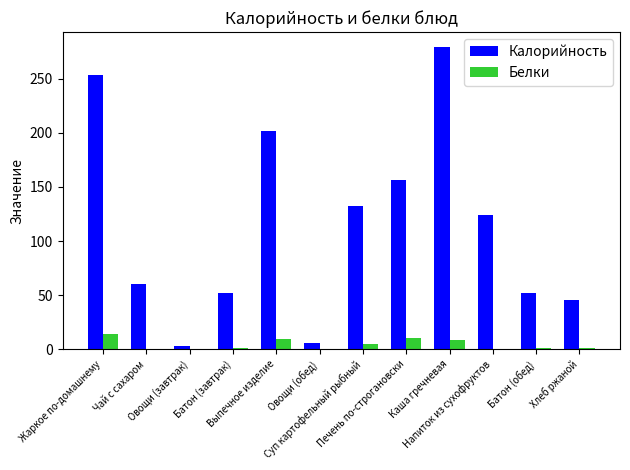

What is the greatest value displayed?

279.0